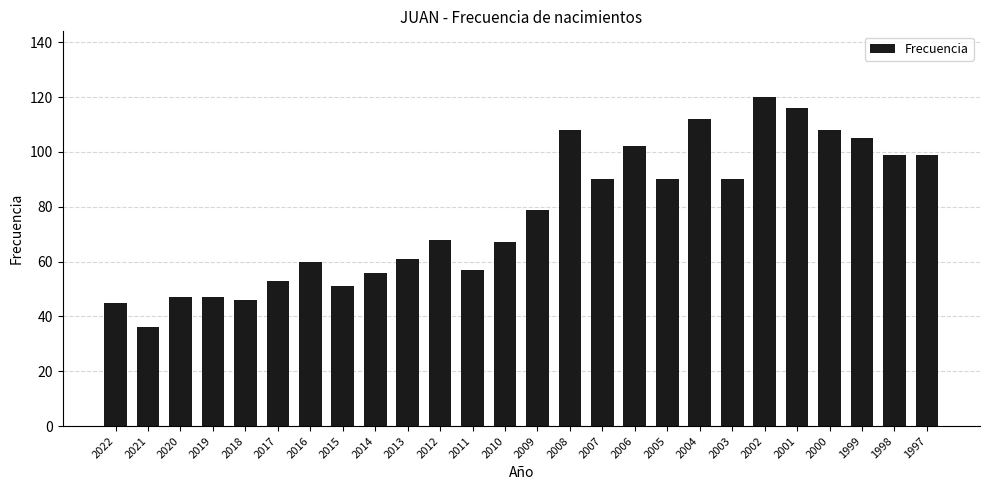

Reading left to right, extract all data points from this chart.

2022=45	2021=36	2020=47	2019=47	2018=46	2017=53	2016=60	2015=51	2014=56	2013=61	2012=68	2011=57	2010=67	2009=79	2008=108	2007=90	2006=102	2005=90	2004=112	2003=90	2002=120	2001=116	2000=108	1999=105	1998=99	1997=99